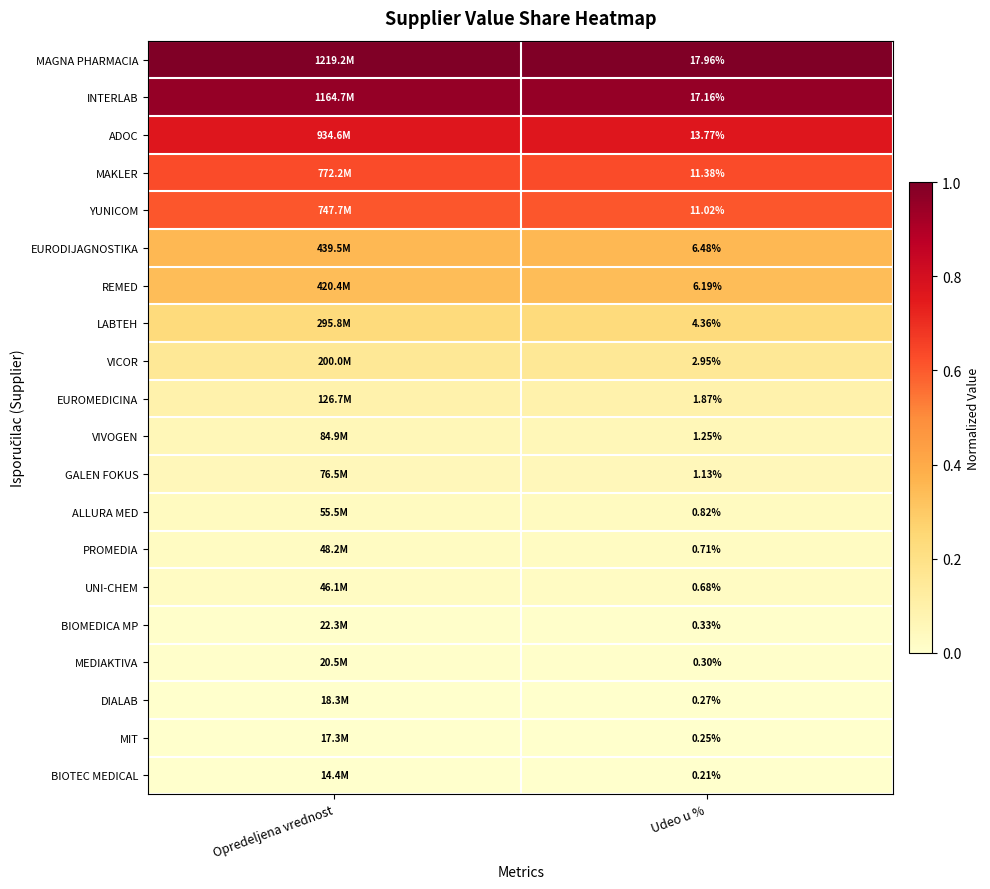

Which has a higher value, Opredeljena vrednost or Udeo u %?

Opredeljena vrednost